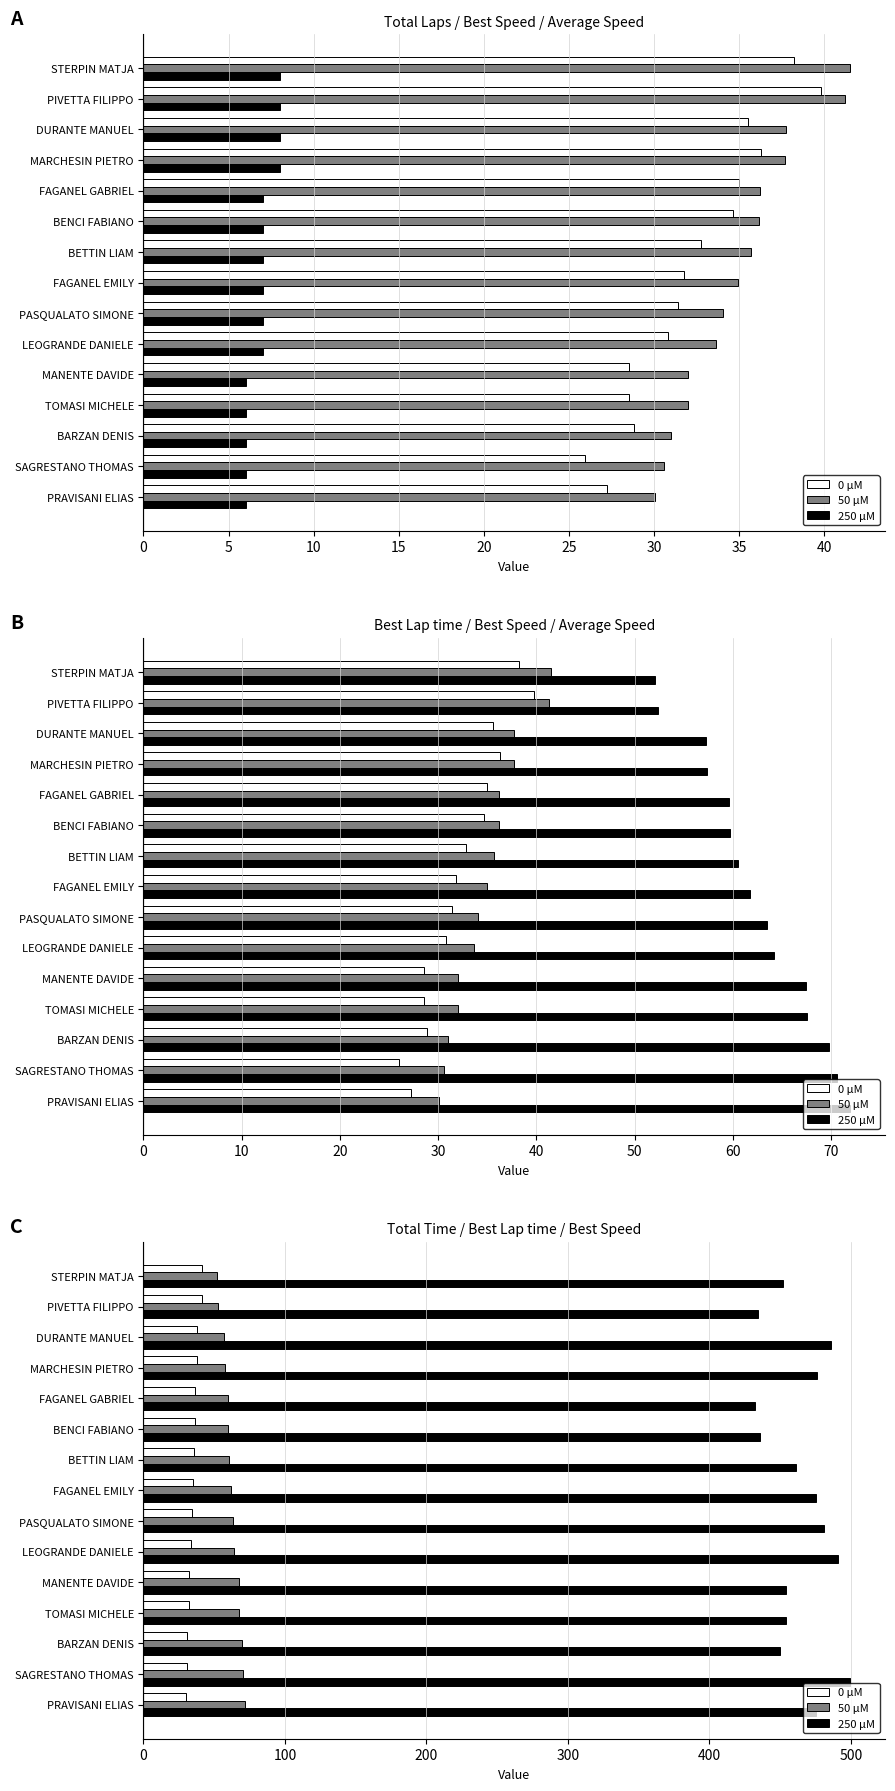

What is the lowest value of the 250 µM series?

431.9